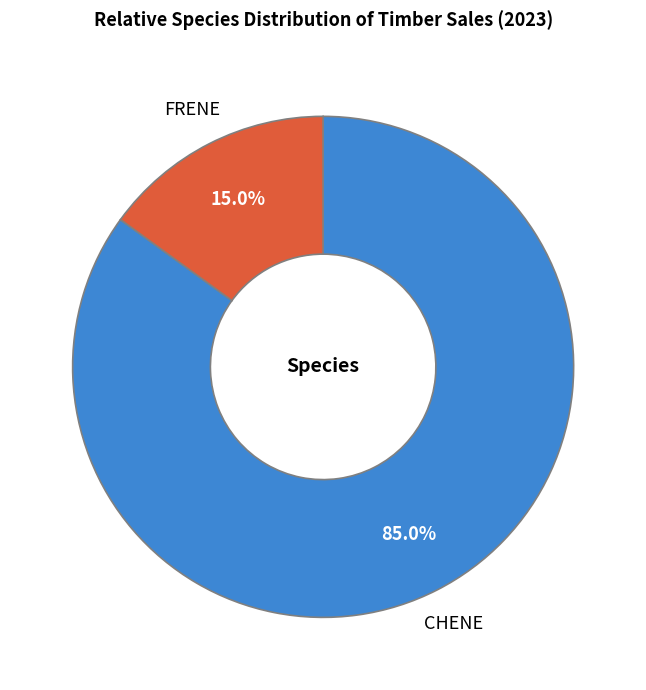

Does FRENE account for over 50% of the chart?

No